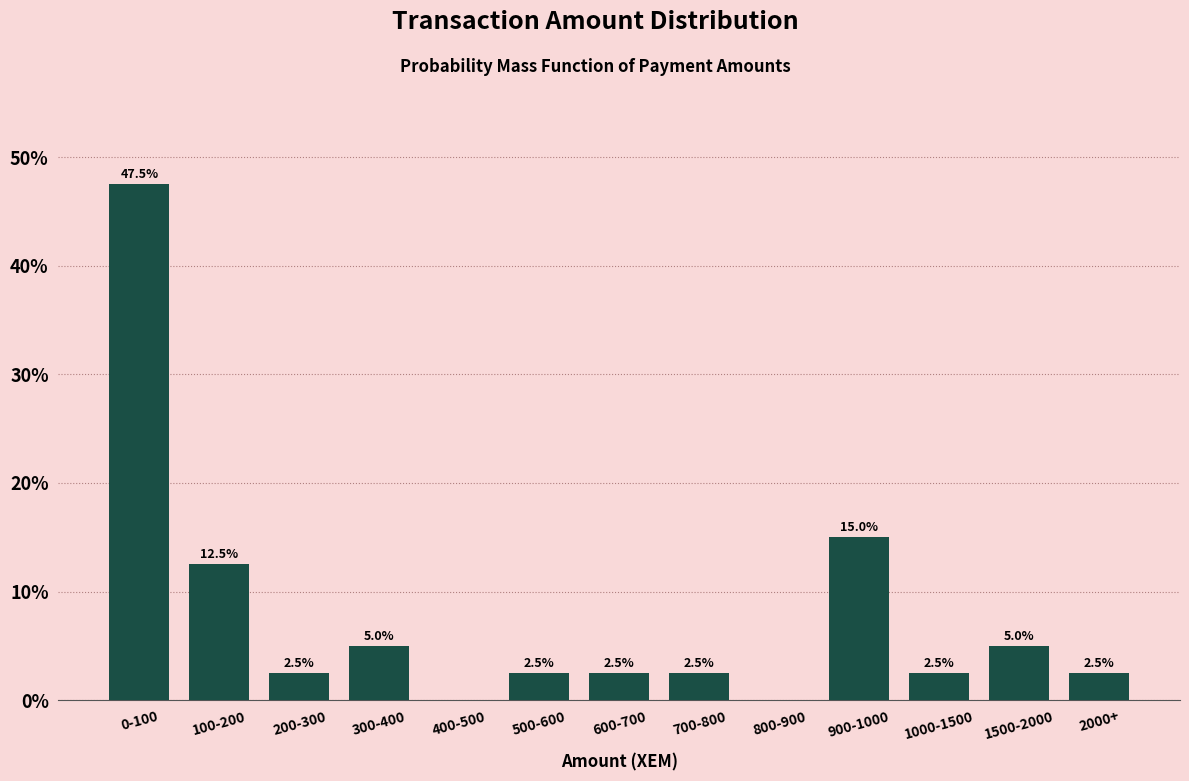

Reading left to right, list all the values displayed in this chart.

0-100=47.5	100-200=12.5	200-300=2.5	300-400=5.0	400-500=0.0	500-600=2.5	600-700=2.5	700-800=2.5	800-900=0.0	900-1000=15.0	1000-1500=2.5	1500-2000=5.0	2000+=2.5